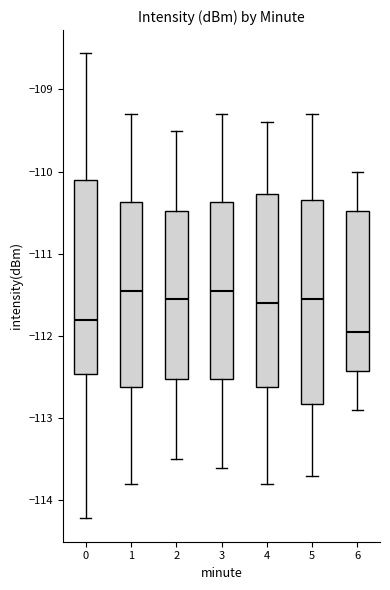

Comparing the boxes themselves (not the whiskers), which one is the tallest?

5